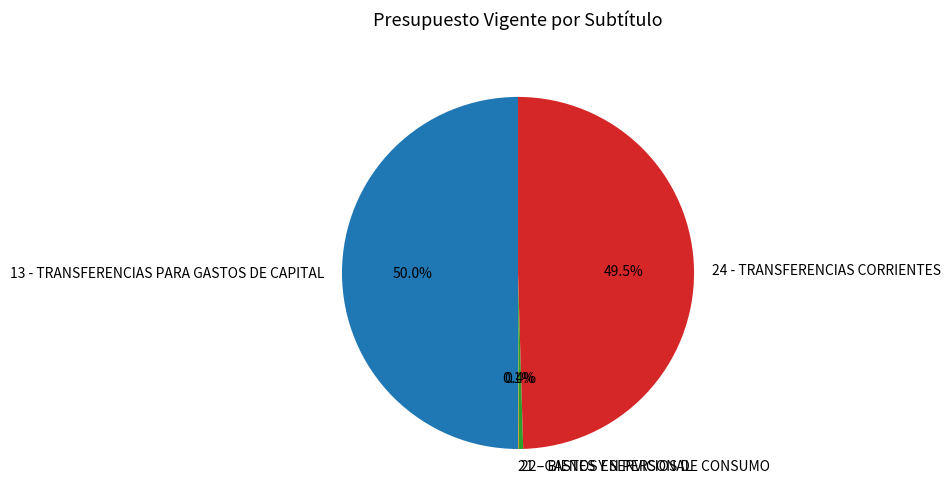

True or false: 13 - TRANSFERENCIAS PARA GASTOS DE CAPITAL accounts for 38% of the total.

False